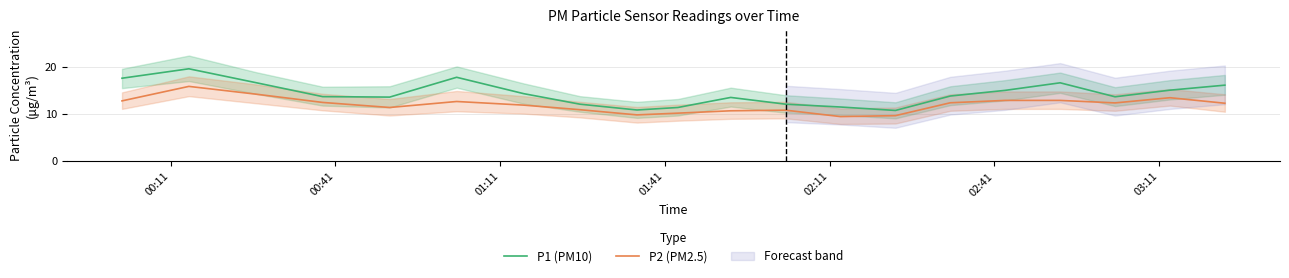

True or false: P1 (PM10) and P2 (PM2.5) intersect in this chart.

False